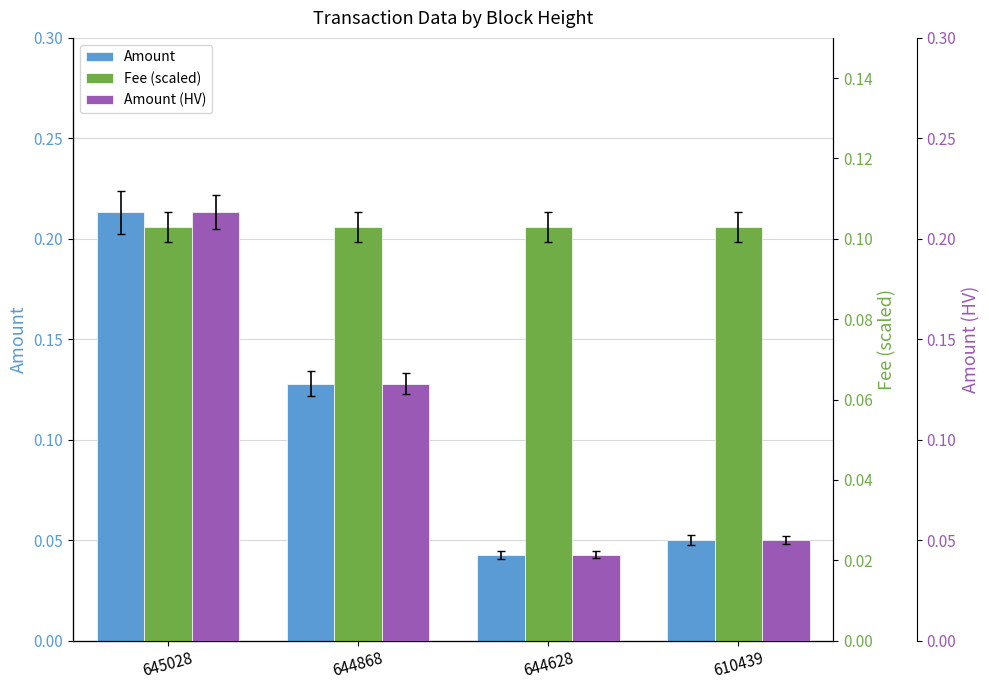

Reading left to right, list all the values displayed in this chart.

Amount: 0.2	0.1	0.0	0.1
Fee (scaled): 0.1	0.1	0.1	0.1
Amount (HV): 0.2	0.1	0.0	0.1